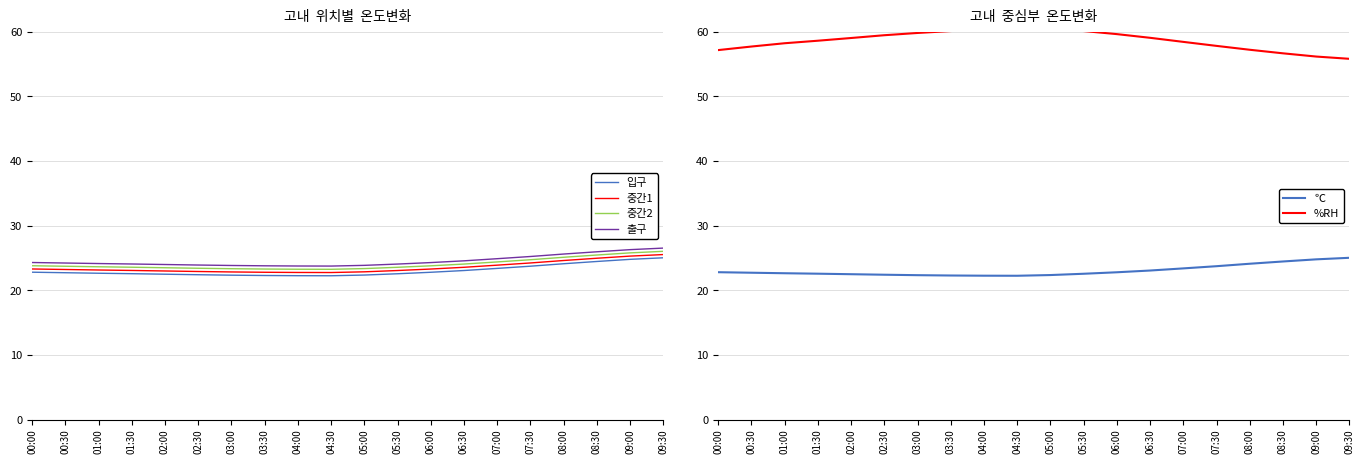

True or false: ℃ has more than 2 interior local peaks.

False